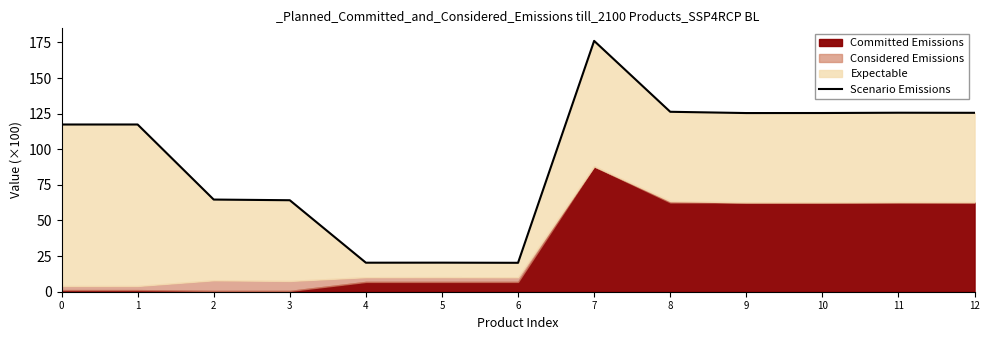

Which label corresponds to the largest value in the chart?

7